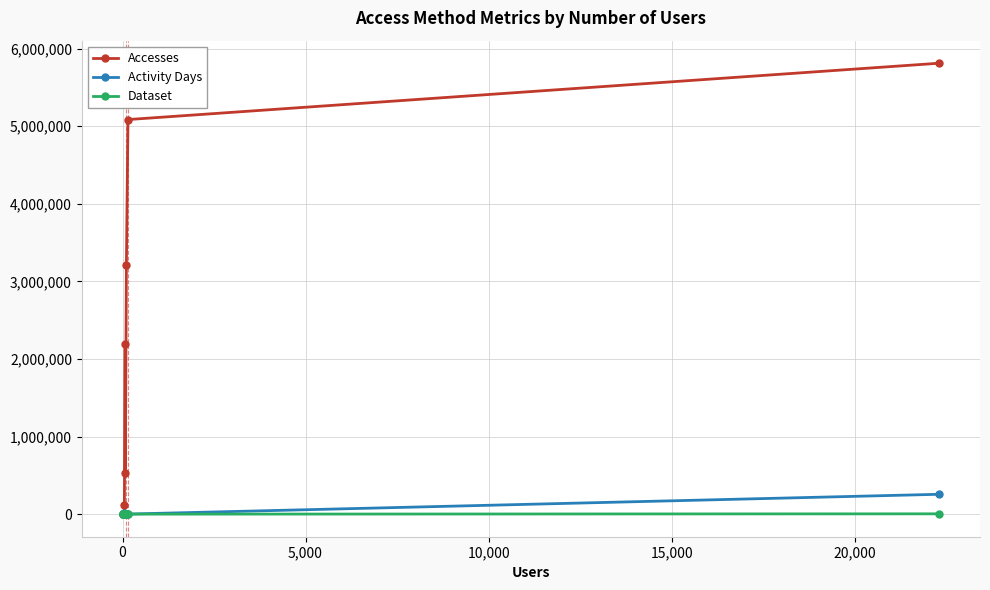

What is the smallest value displayed?

1